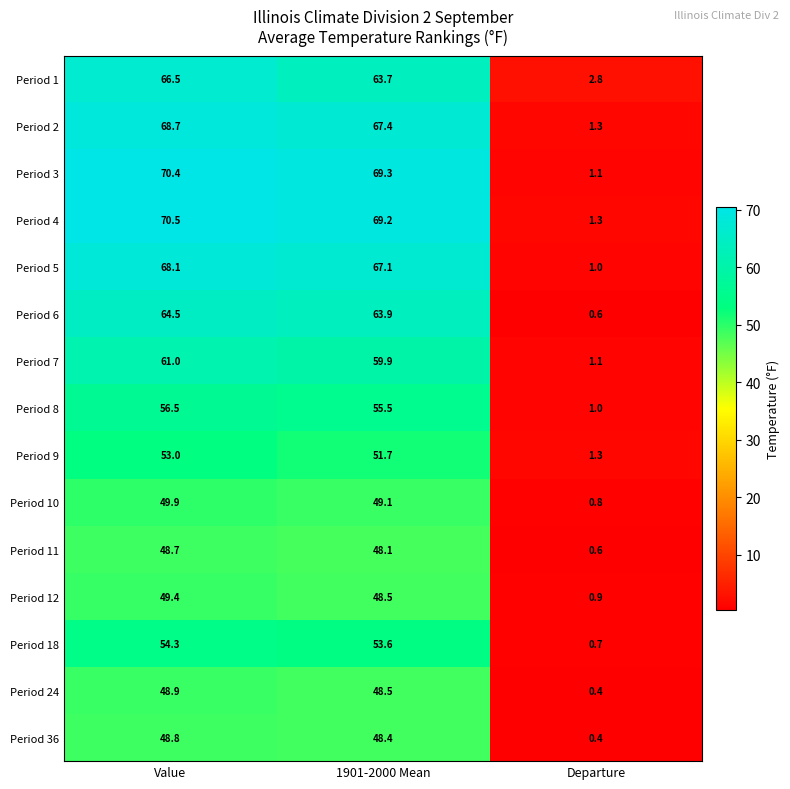

At which label does Period 11 first exceed 48?

Value